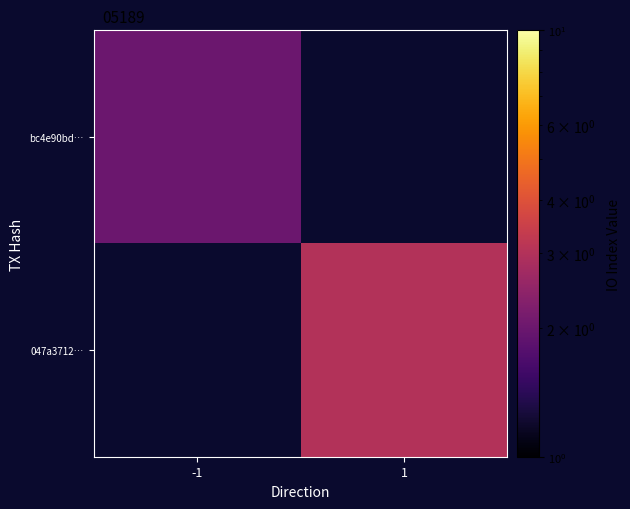

Is the value of 047a3712… at -1 greater than the value of bc4e90bd… at -1?

No